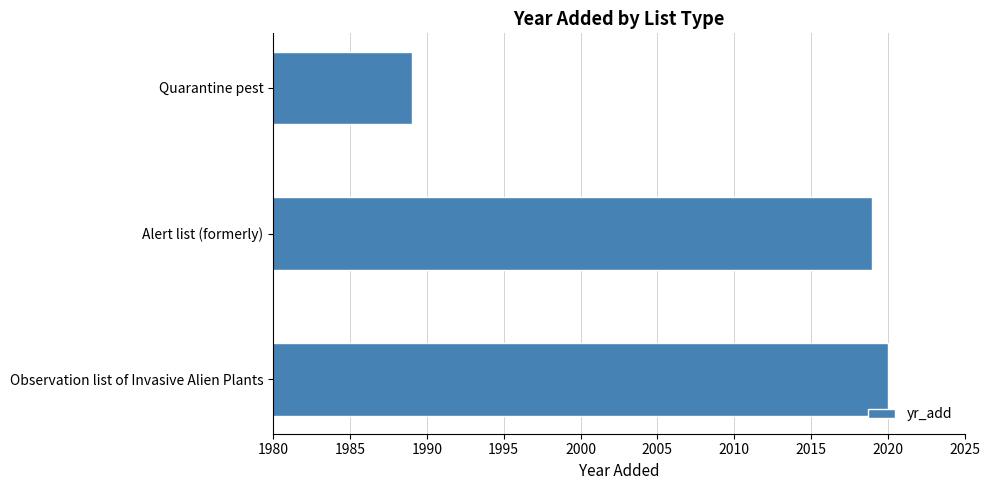

The value at Alert list (formerly) is 3172. True or false?

False